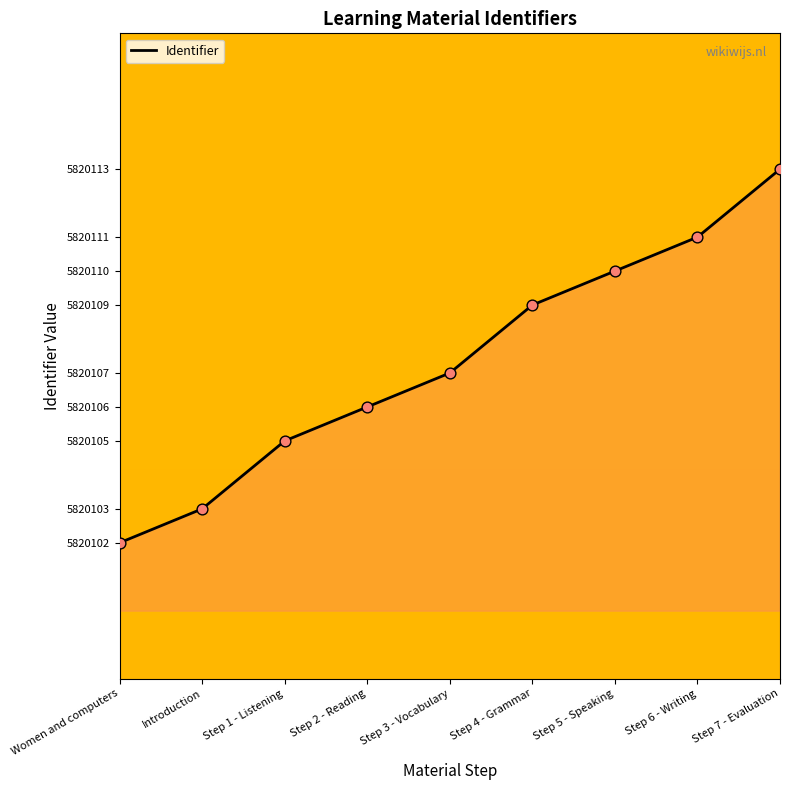

What is the change in value from Women and computers to Step 1 - Listening?

+3